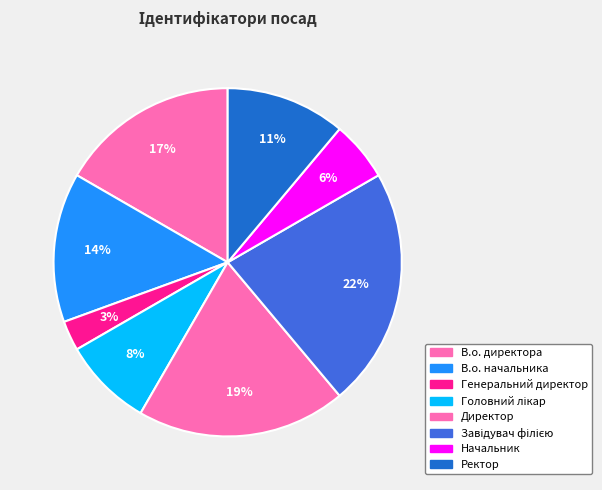

How many segments does this pie chart have?

8